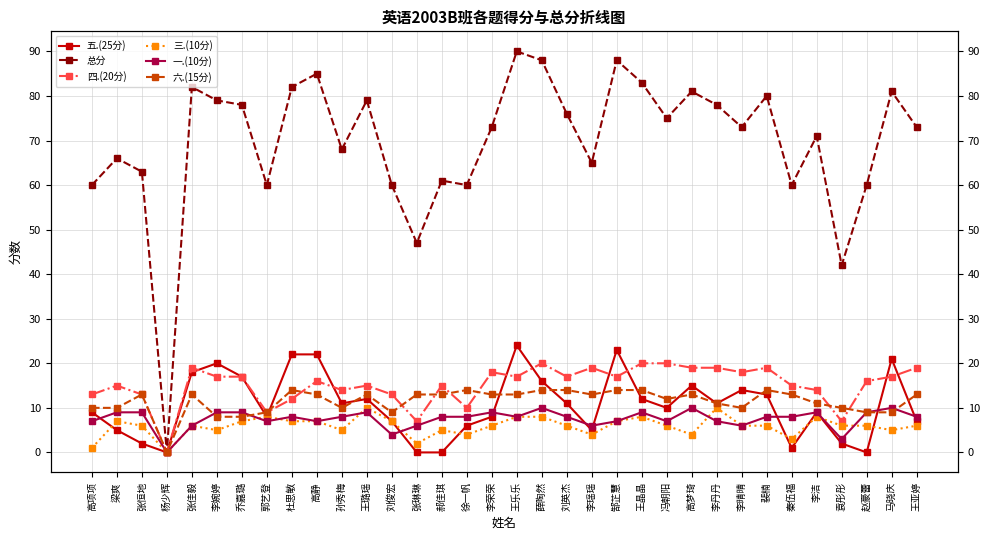

At which category is the sum across all series the highest?

王乐乐